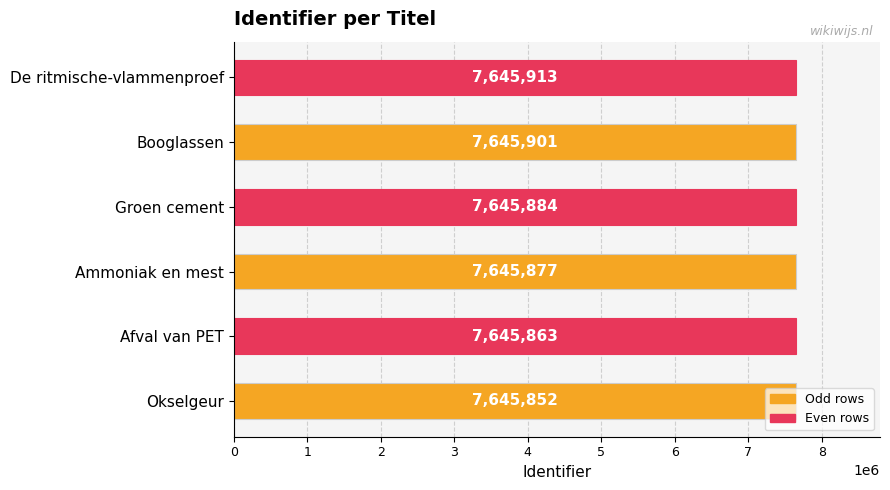

What is the value of the 5th bar from the left?

7645901